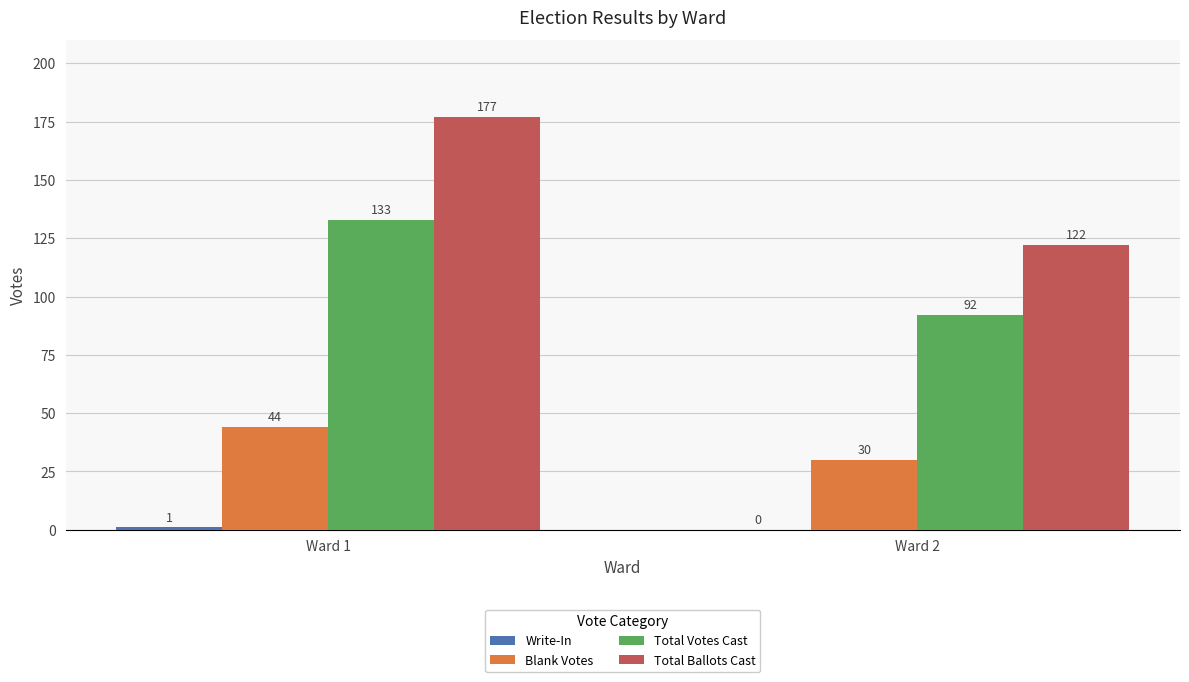

Is it true that Total Votes Cast equals 133 at Ward 1?

True